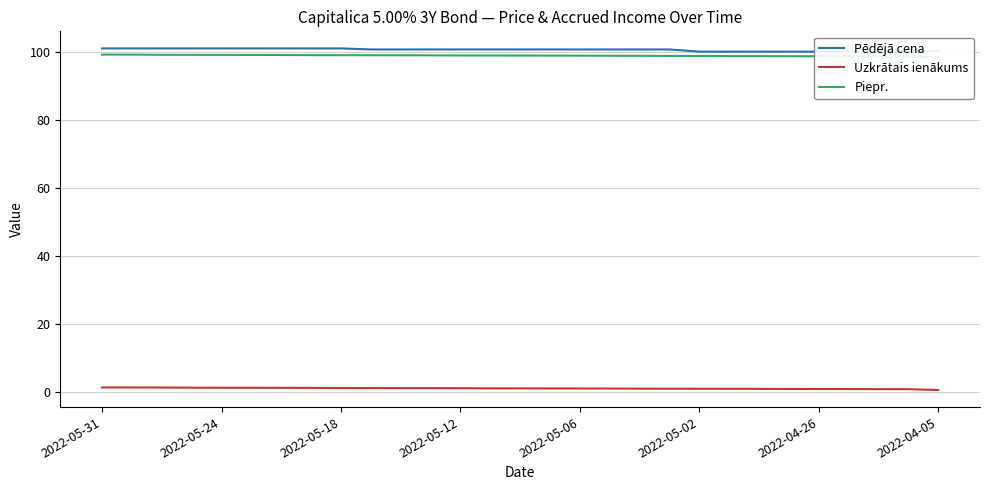

Which series has the largest total across all categories?

Pēdējā cena